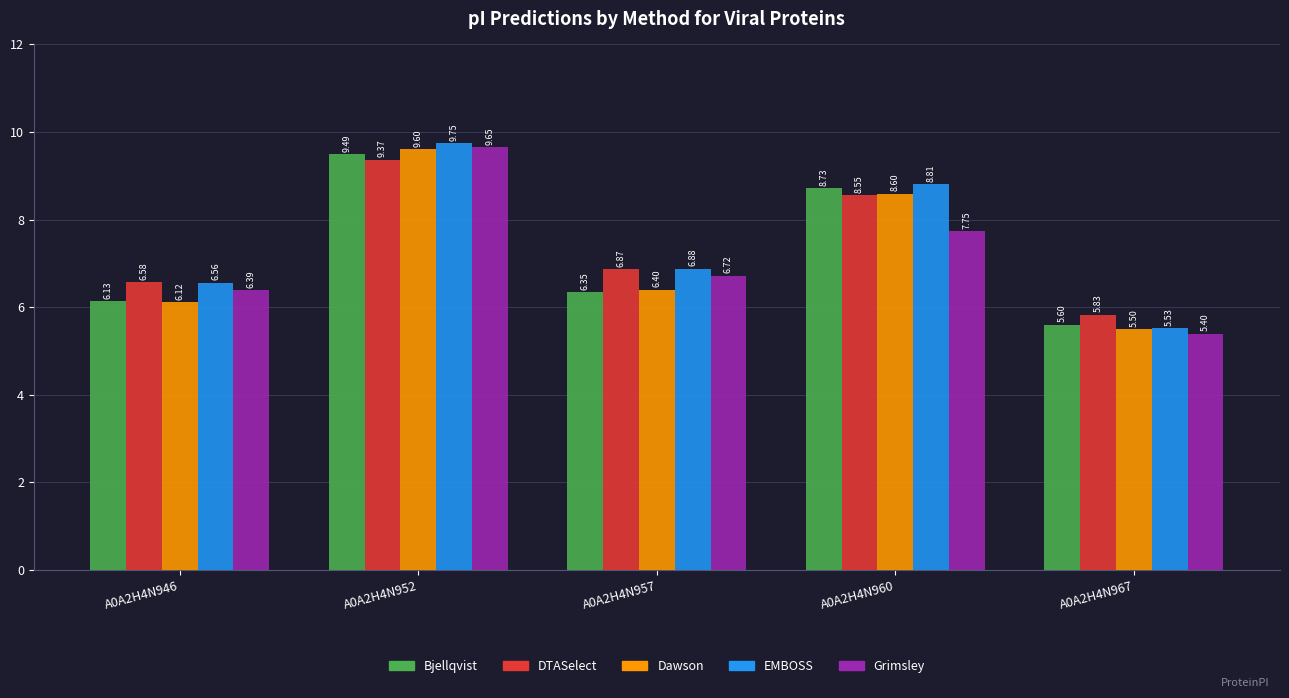

At how many categories does at least one series exceed 5?

5